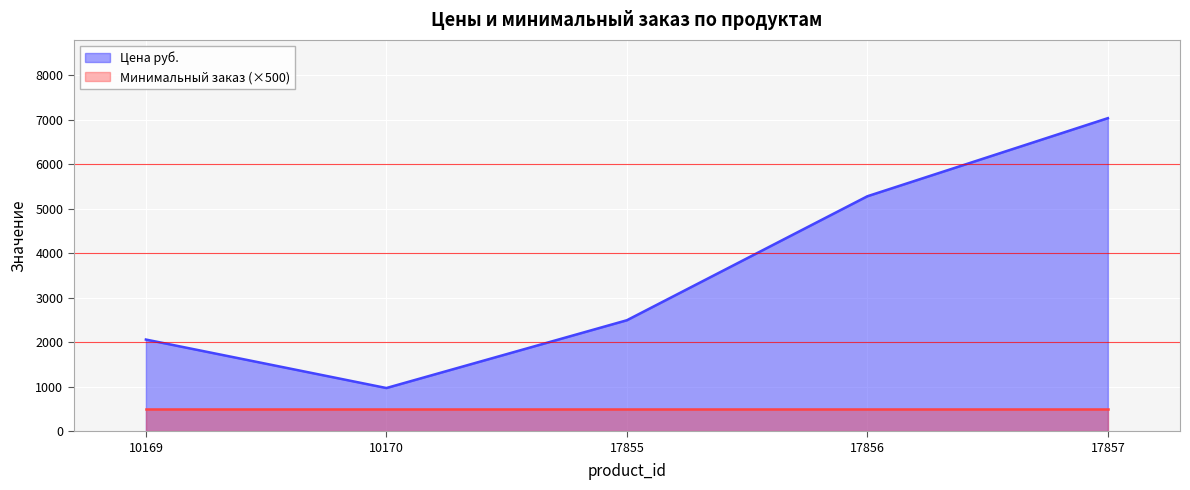

What is the minimum value shown in the chart?

500